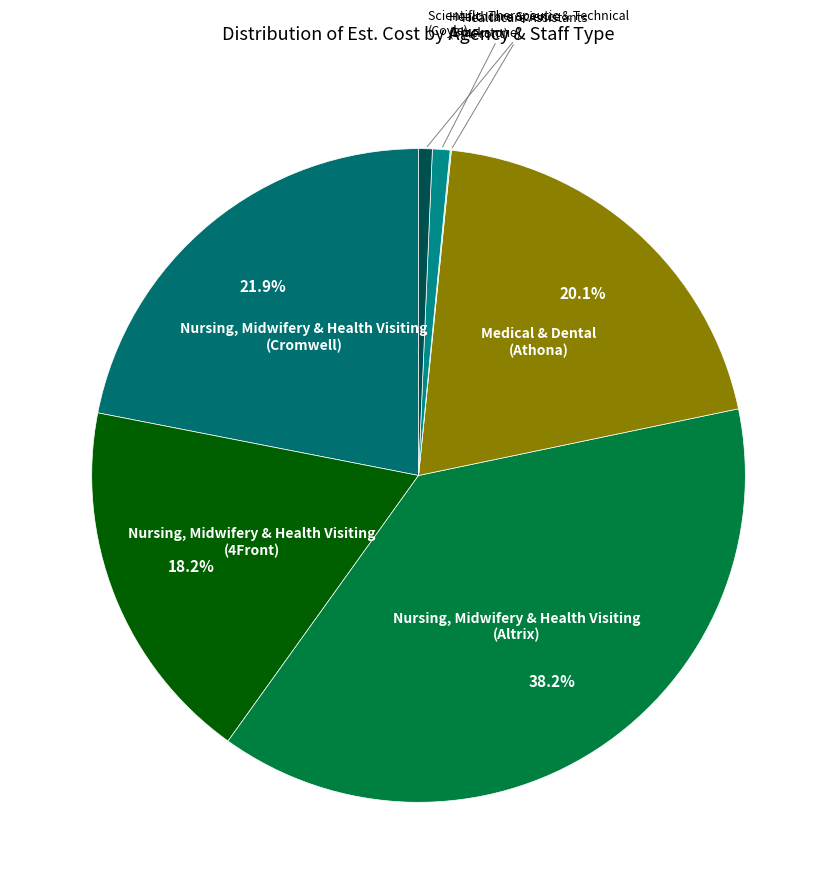

Which slice is the largest?

Nursing, Midwifery & Health Visiting (Altrix)